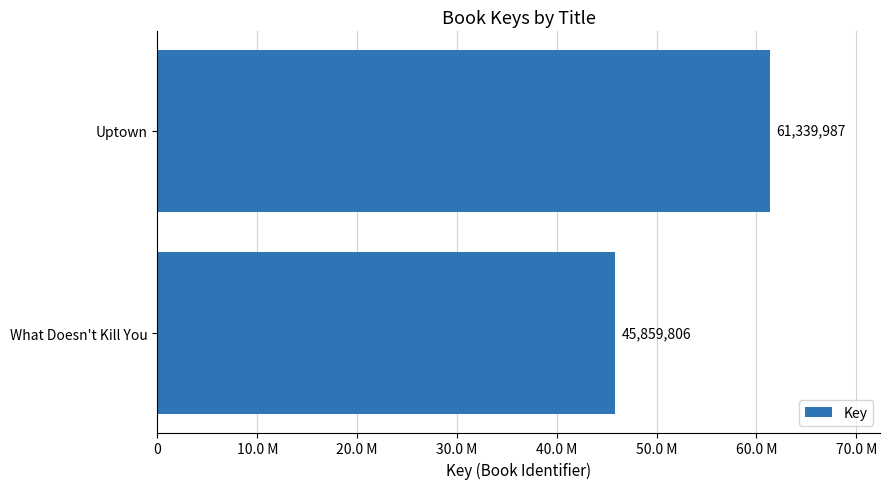

What is the sum of all values?

107199793